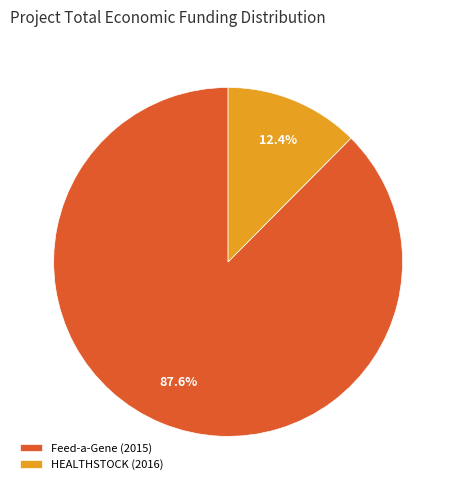

How many segments does this pie chart have?

2